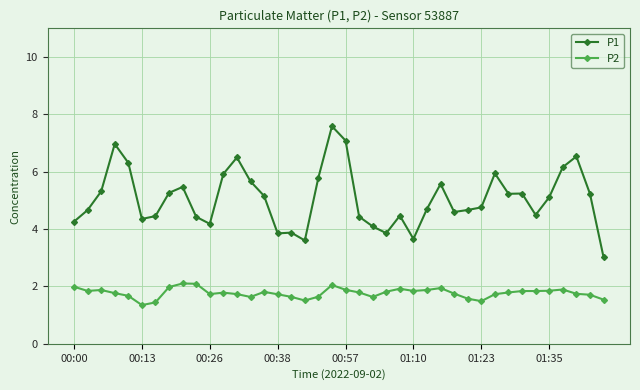

What is the highest value of the P2 series?

2.1